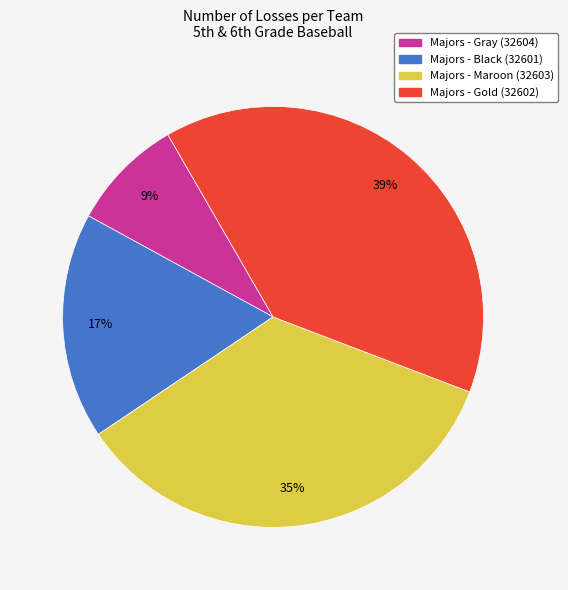

How many slices are in this pie chart?

4